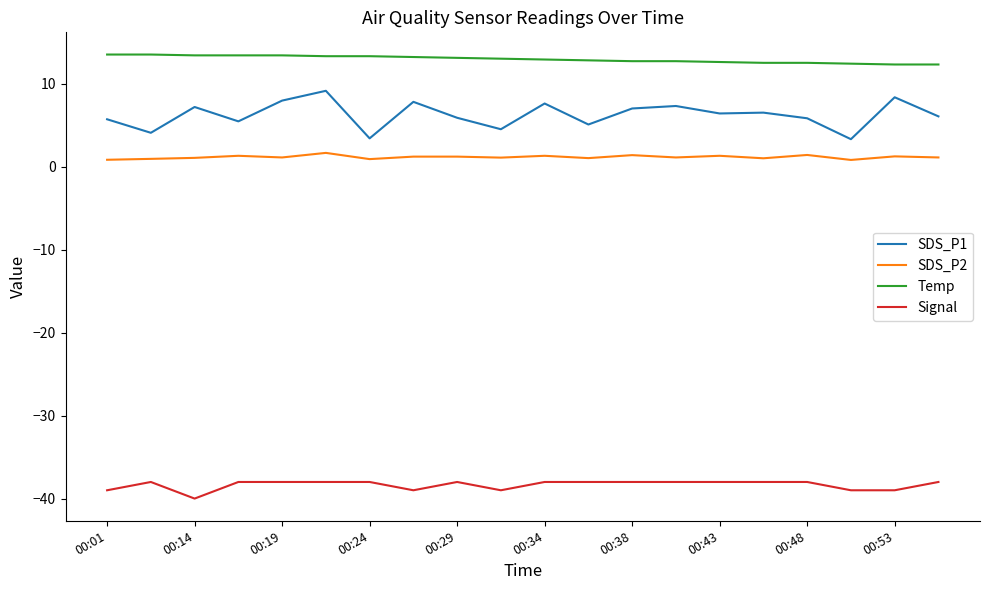

Rank the series by their maximum value, from highest to lowest.

Temp, SDS_P1, SDS_P2, Signal